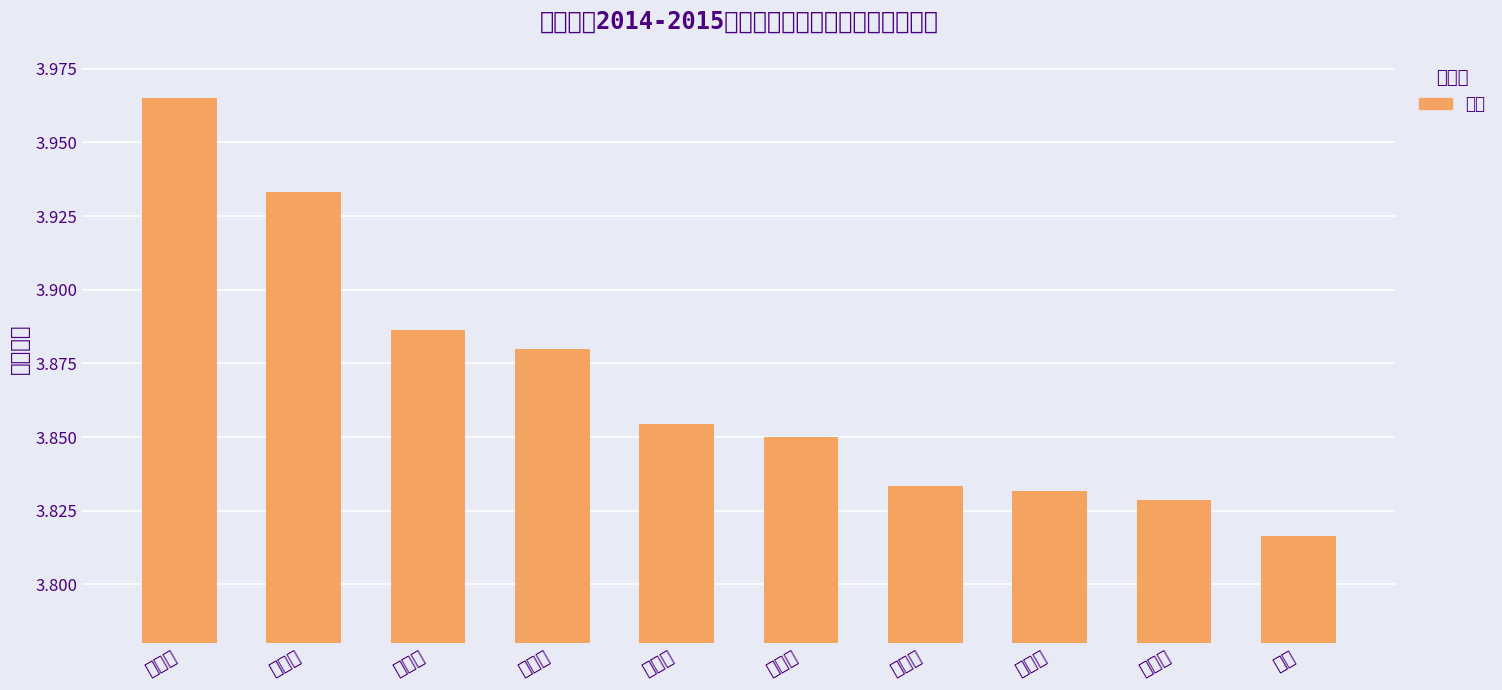

Which has a higher value, 吴纯玲 or 王绪鹏?

王绪鹏